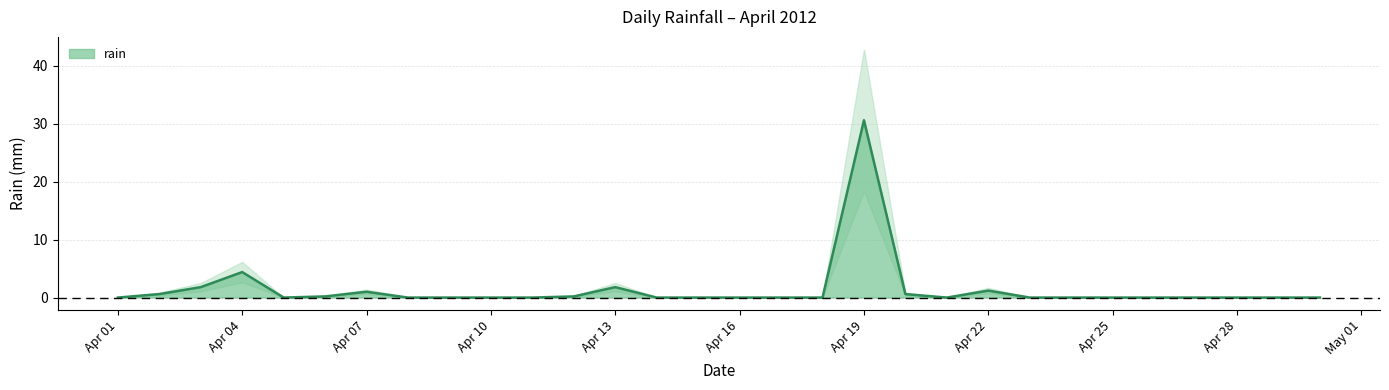

How many points are lower than both their immediate neighbors (excluding endpoints)?

2